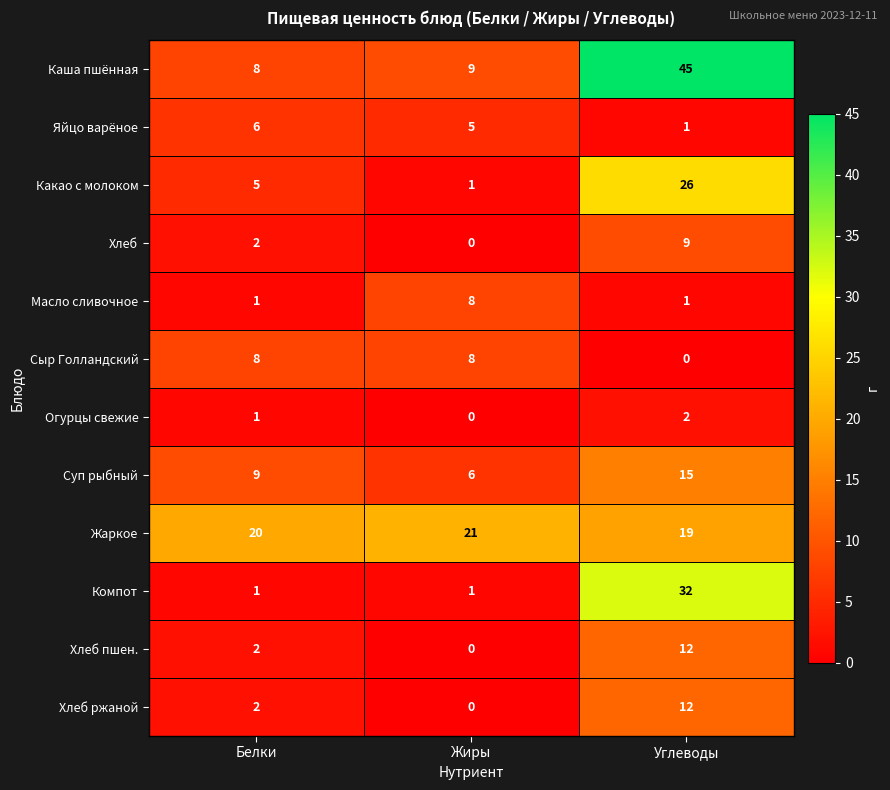

The value of Хлеб ржаной at Белки is 2. True or false?

True